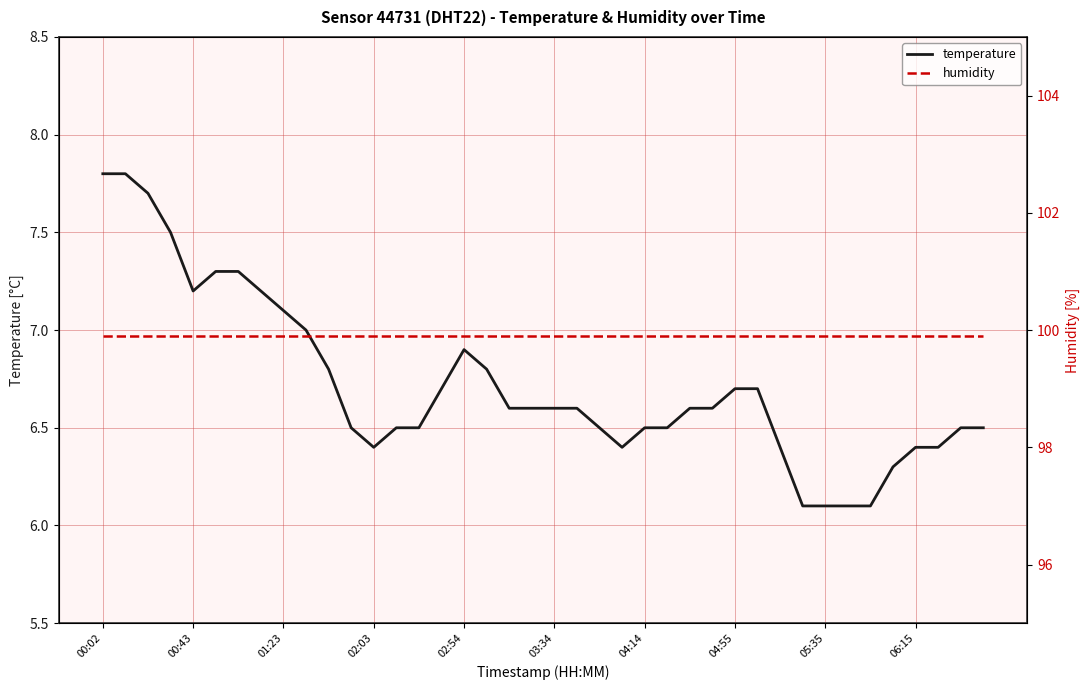

What are all the series names shown in the legend?

temperature, humidity